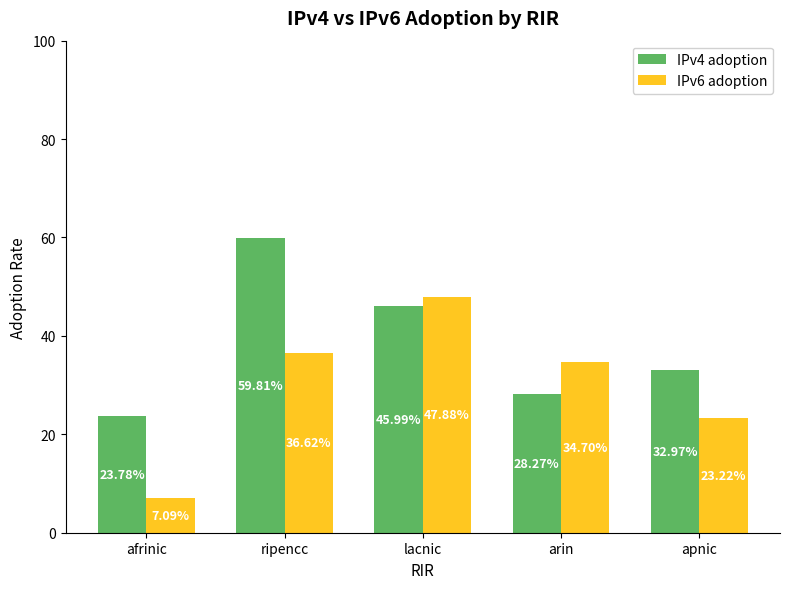

What are all the series names shown in the legend?

IPv4 adoption, IPv6 adoption